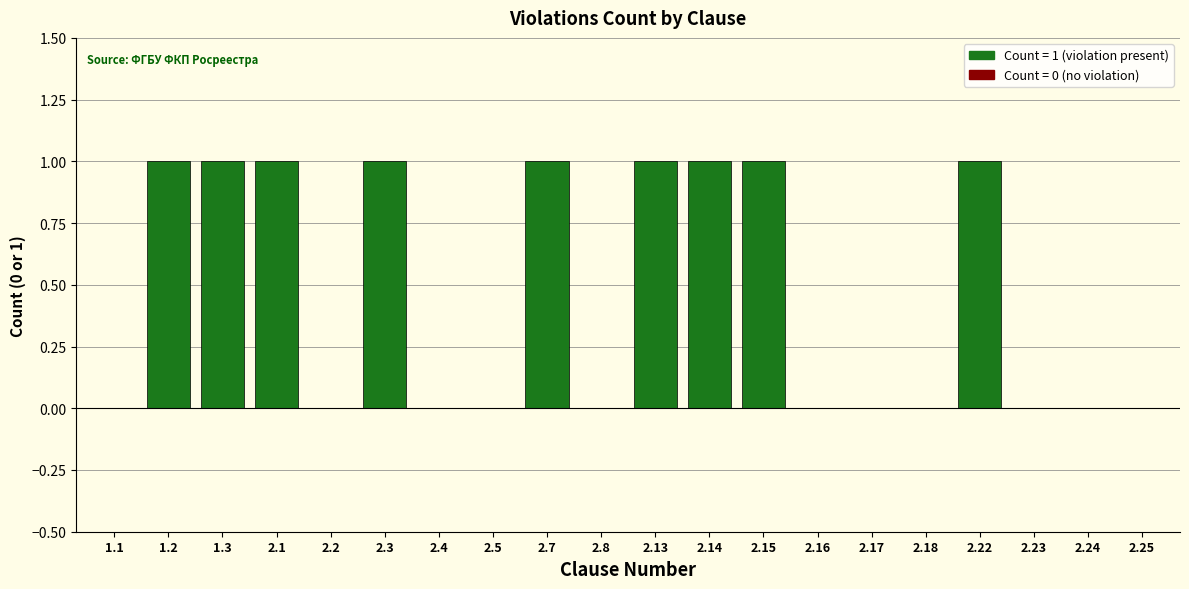

Is it true that the value at 2.1 is 1?

True